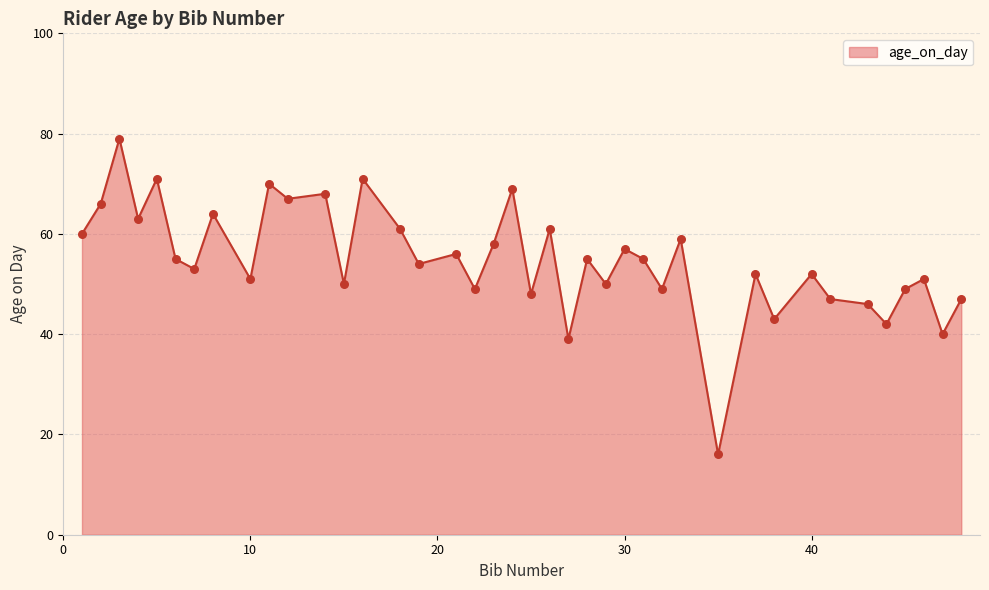

What is the difference between the maximum and minimum values?

63